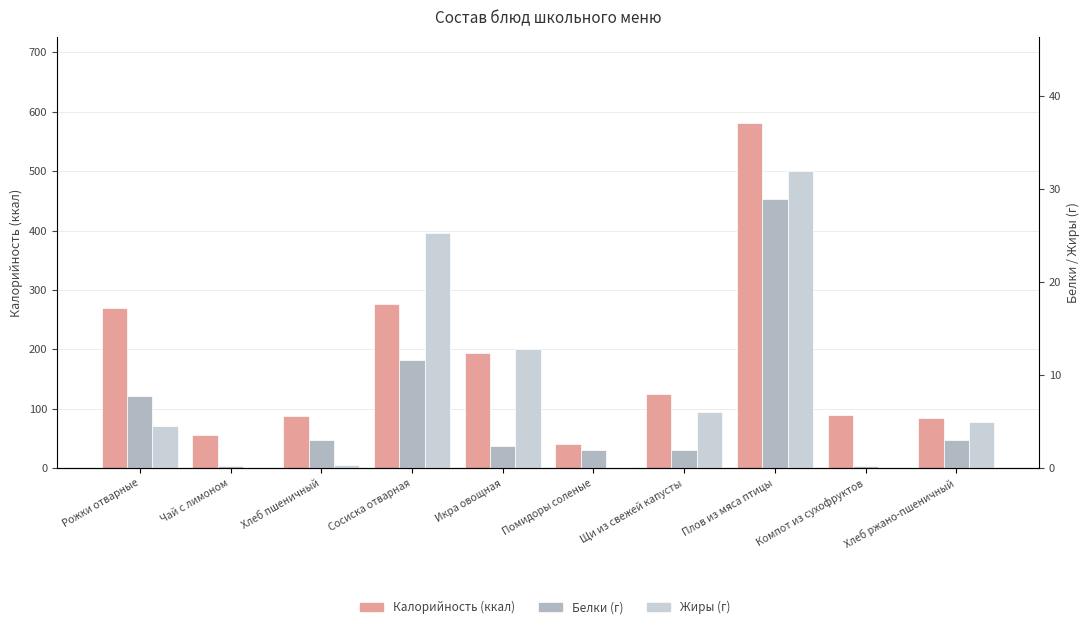

Where is Белки (г) nearest to the value 14?

Сосиска отварная